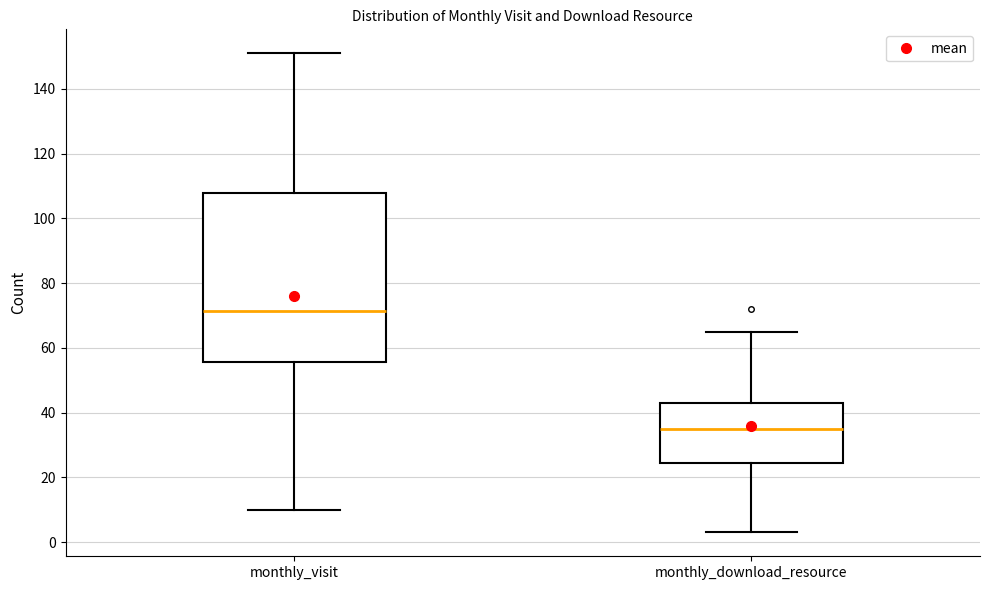

Which box's median line is the highest?

monthly_visit